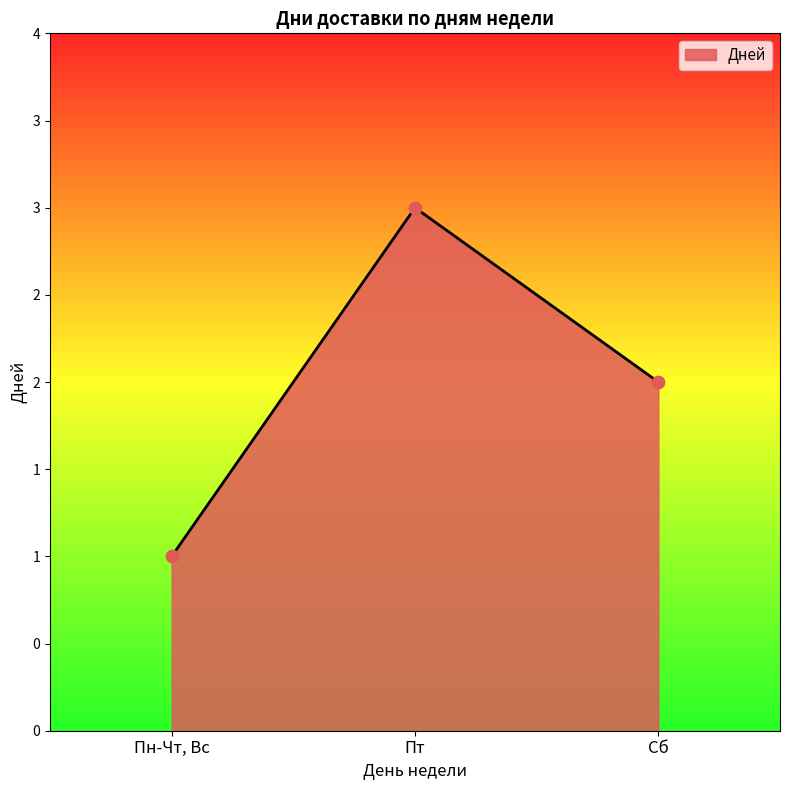

What is the change in value from Пт to Сб?

-1